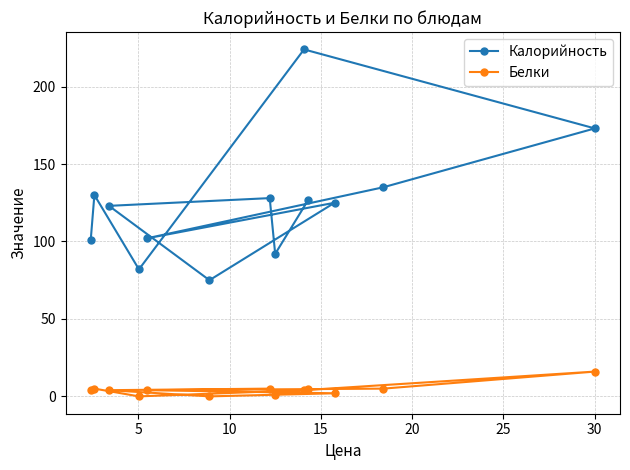

What is the difference between the maximum and minimum values in the Белки series?

16